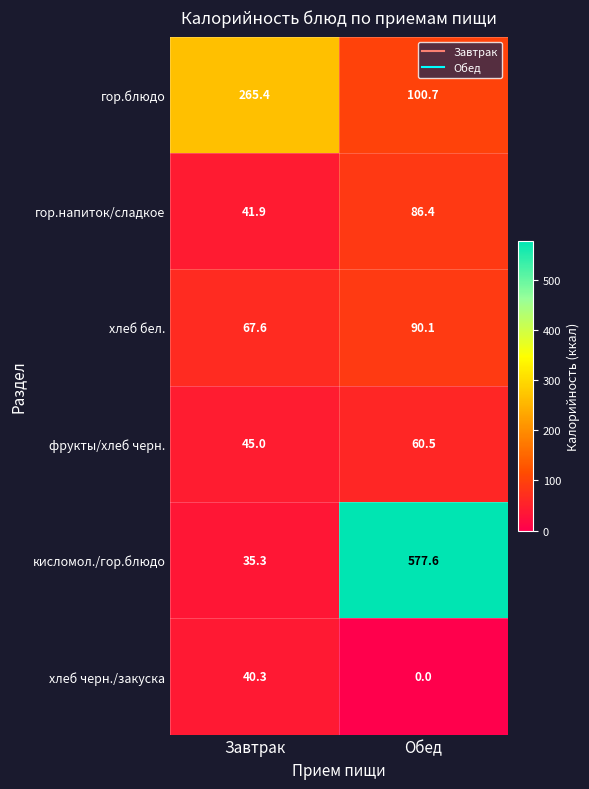

Which series has the largest range (max minus min)?

кисломол./гор.блюдо